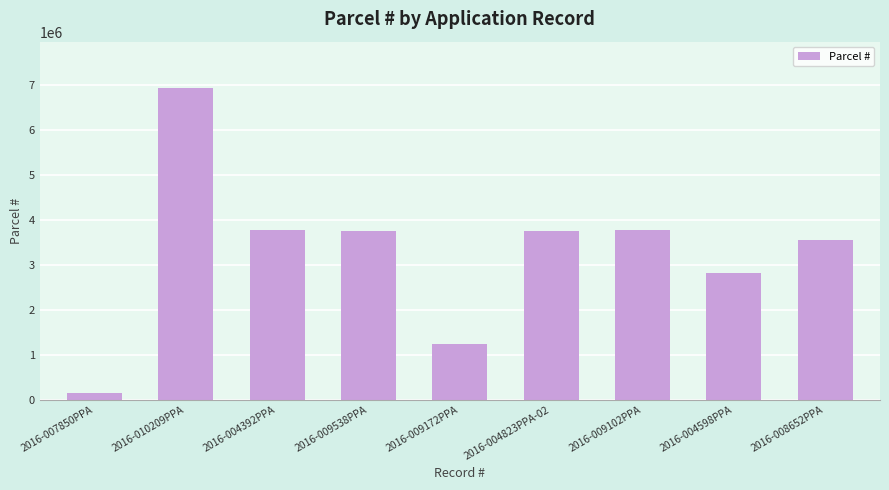

What is the label of the 8th bar from the right?

2016-010209PPA